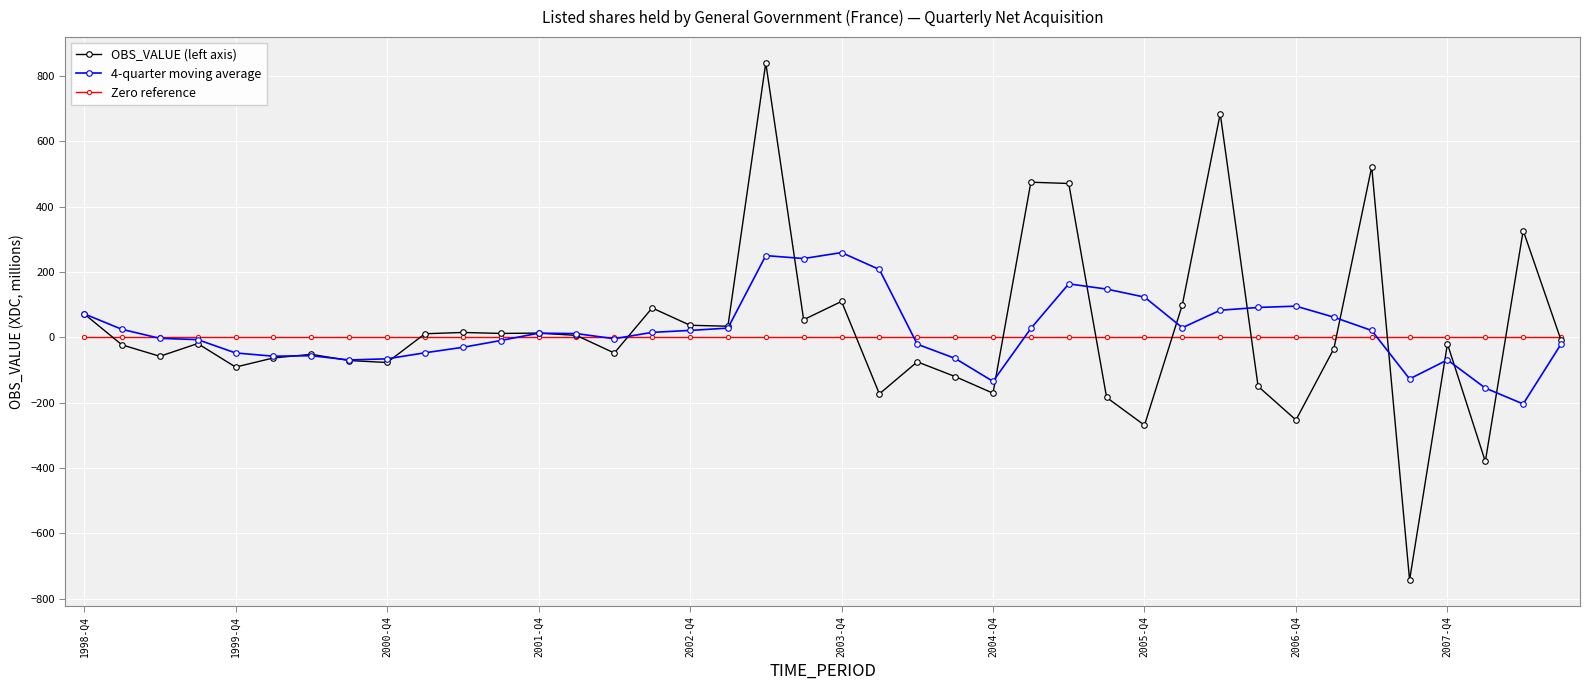

What is the greatest value displayed?

840.0